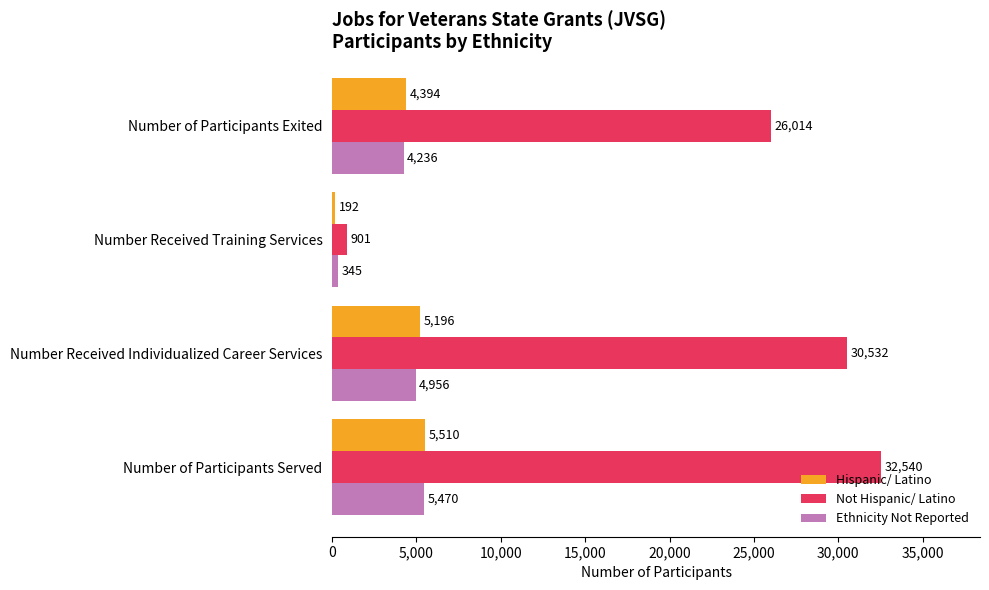

What is the sum of all Not Hispanic/ Latino values?

89987